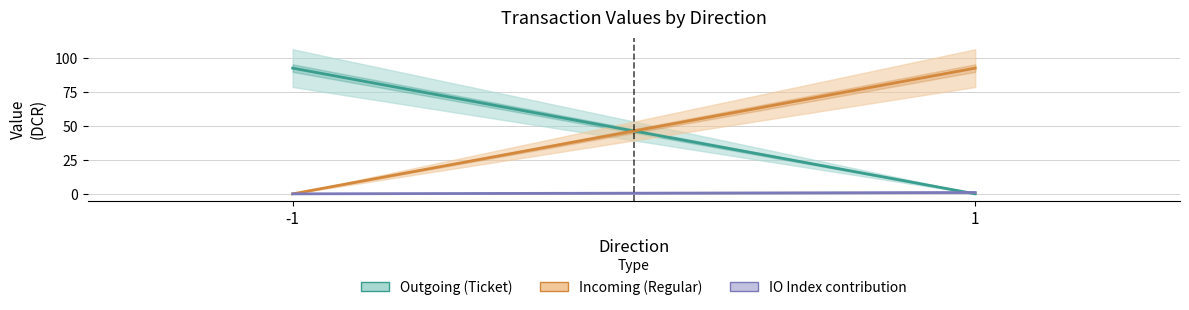

Reading right to left, transcribe all the data shown in this chart.

Outgoing (Ticket): 0.0	92.6
Incoming (Regular): 92.6	0.0
IO Index contribution: 1.0	0.0